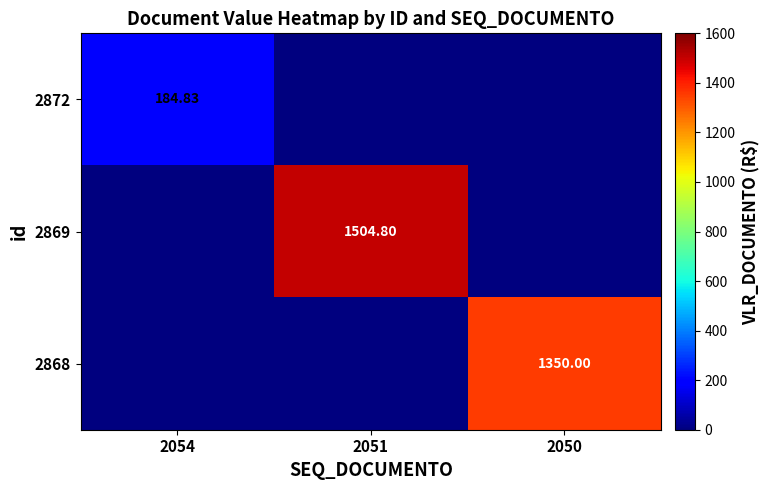

What is the maximum value for 2868?

1350.0